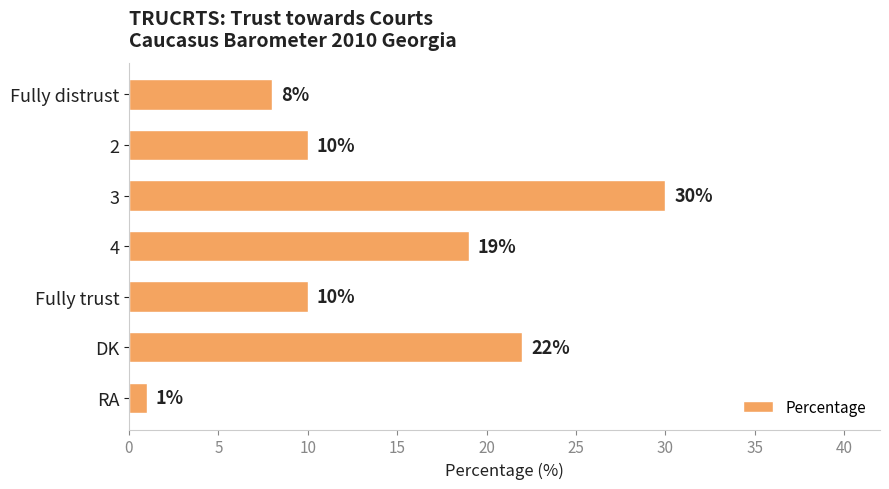

What is the sum of all values?

100